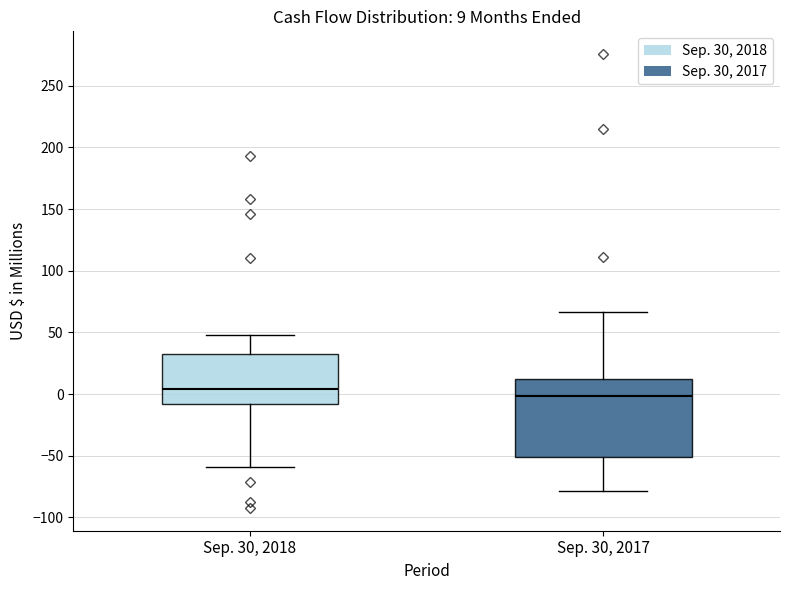

Which box's median line is the lowest?

Sep. 30, 2017